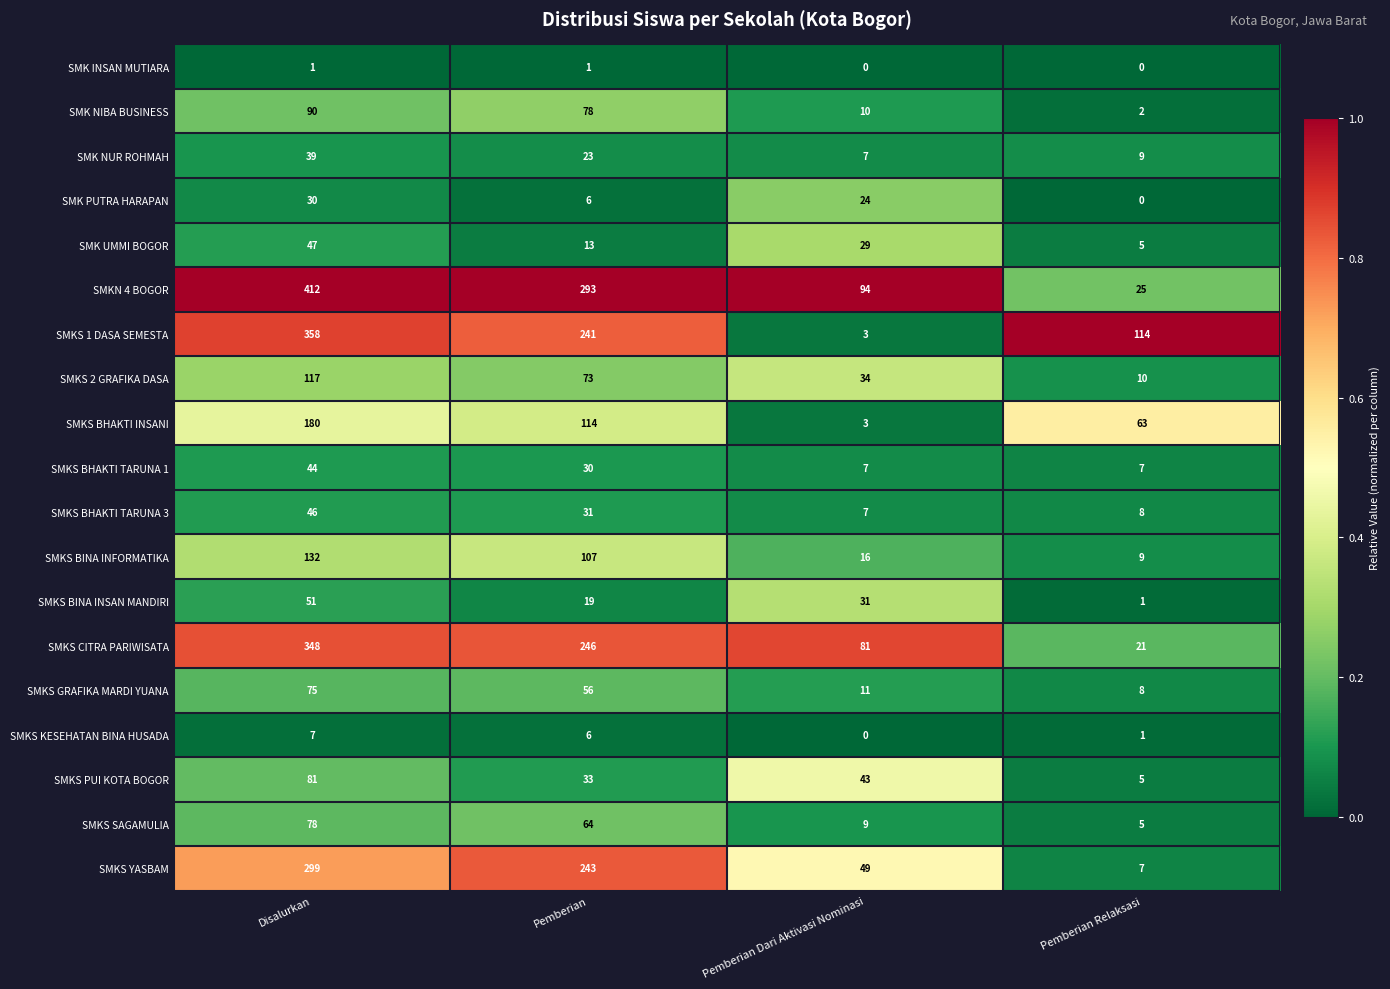

What is the average value of the SMKS BINA INSAN MANDIRI series?

26